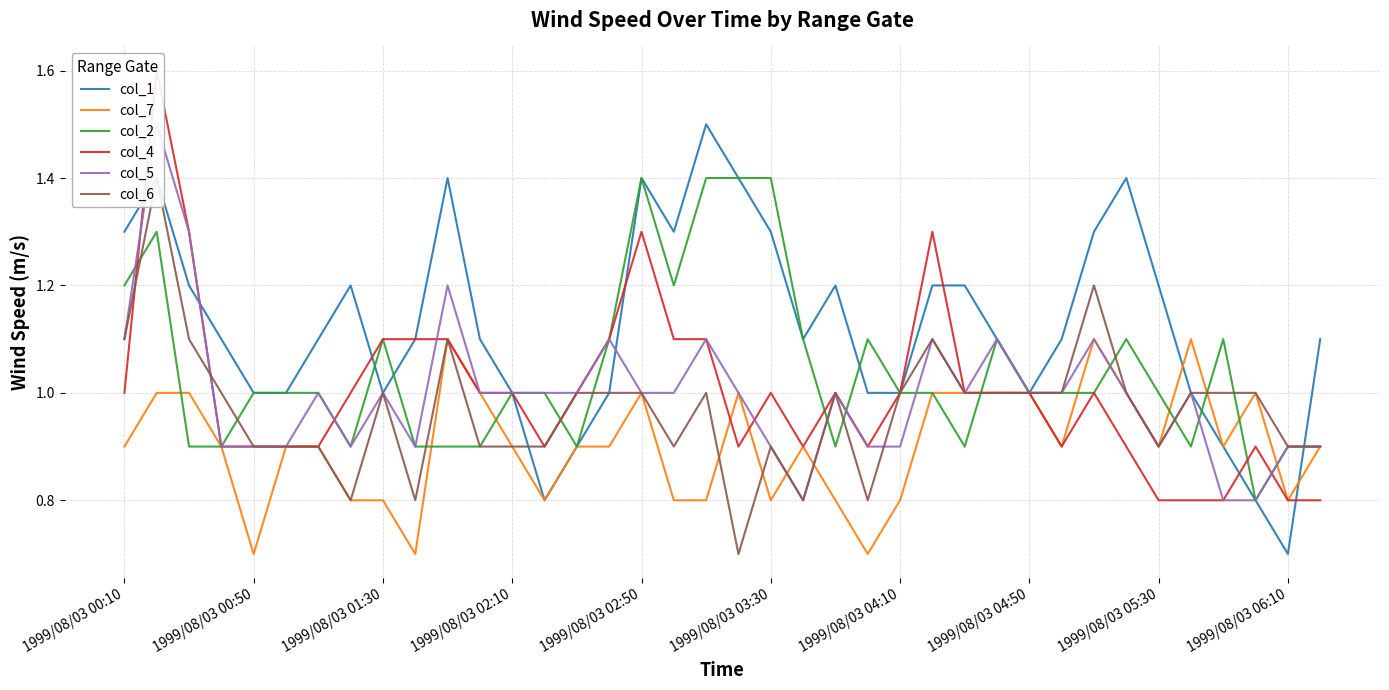

After their last crossing, which series has the higher values: col_4 or col_6?

col_6